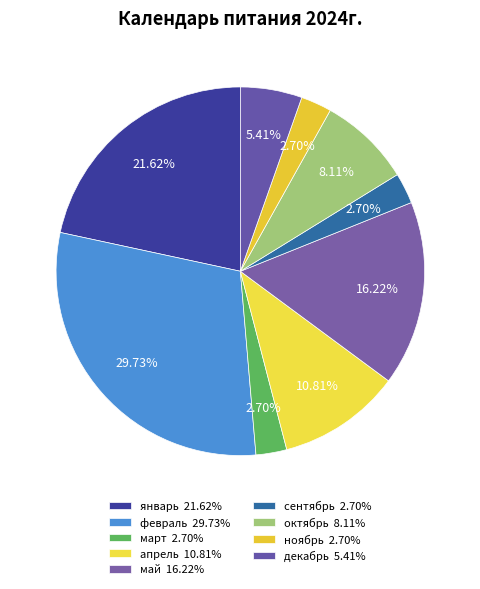

How much of the chart is everything except сентябрь?

97.3%